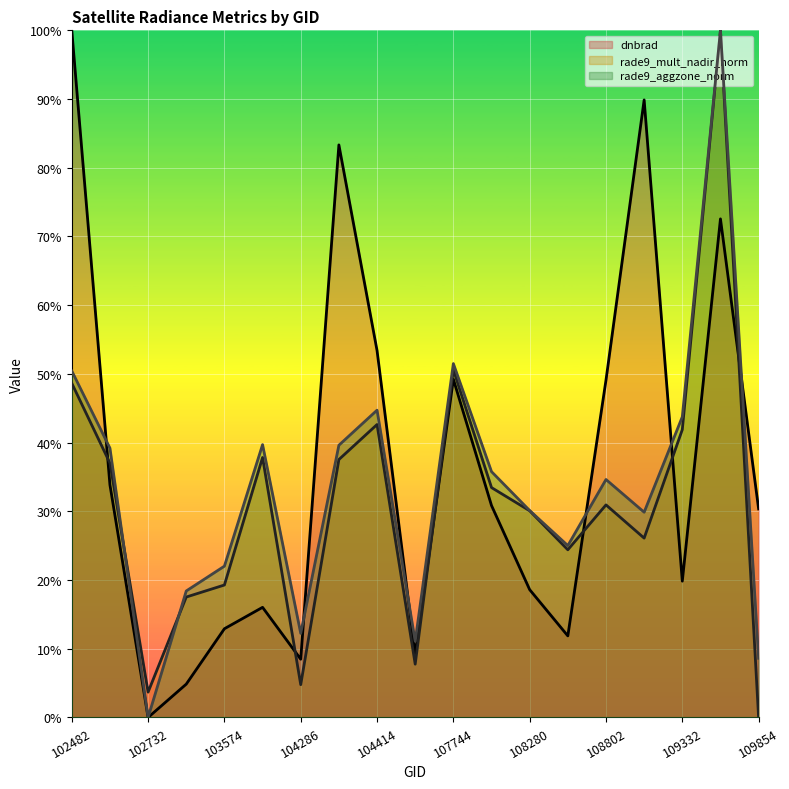

At which label is rade9_aggzone_norm closest to 0?

102732